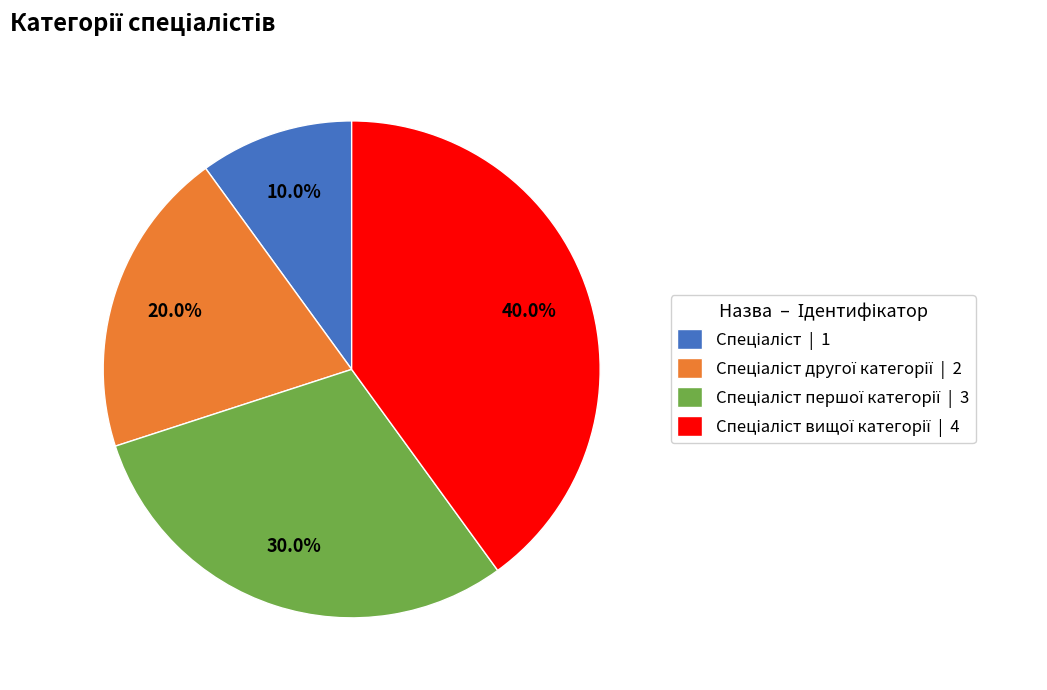

Is there any slice that represents more than half of the pie?

No